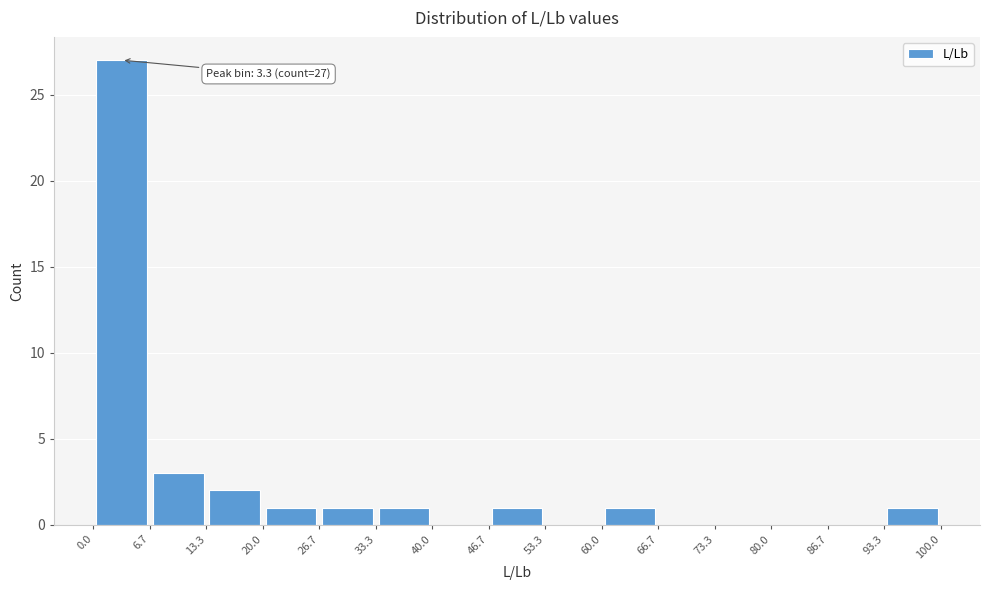

Which range on the x-axis has the tallest bar?

0.0 to 6.7